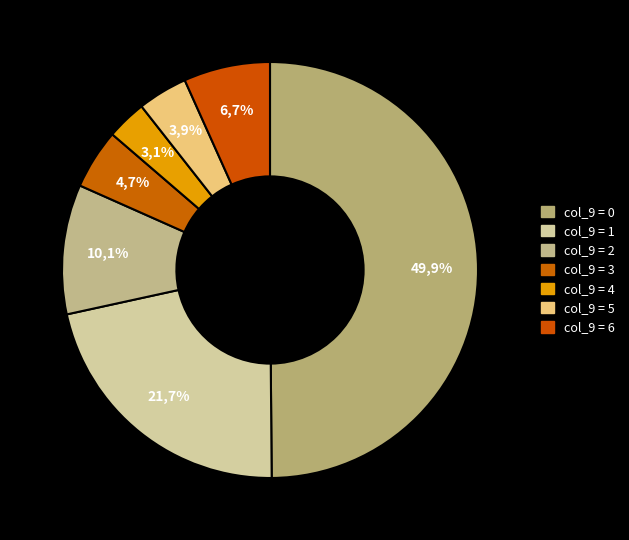

Rank the categories by value from lowest to highest.

4, 5, 3, 6, 2, 1, 0